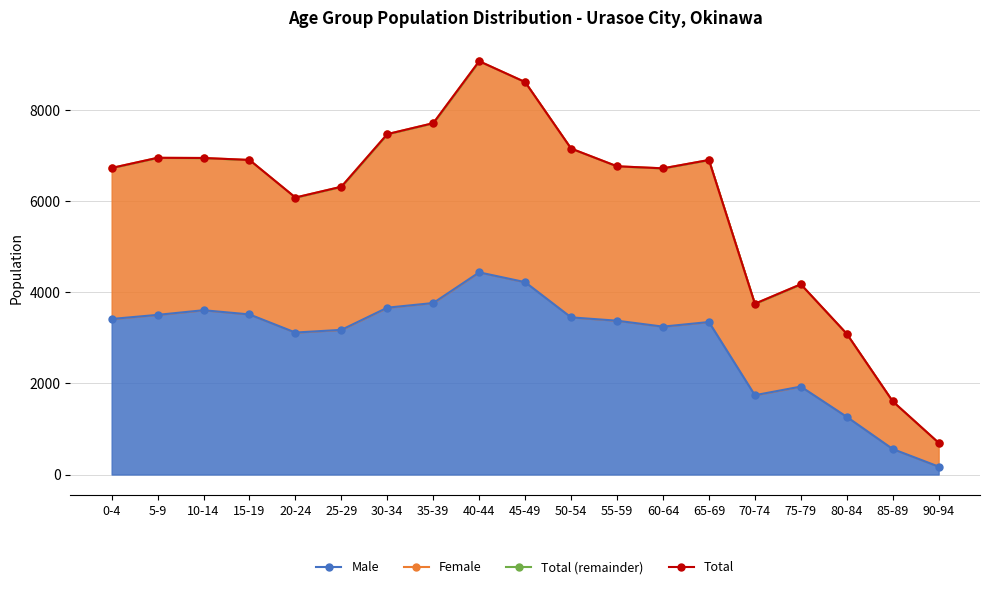

What is the sum of all values?

113646